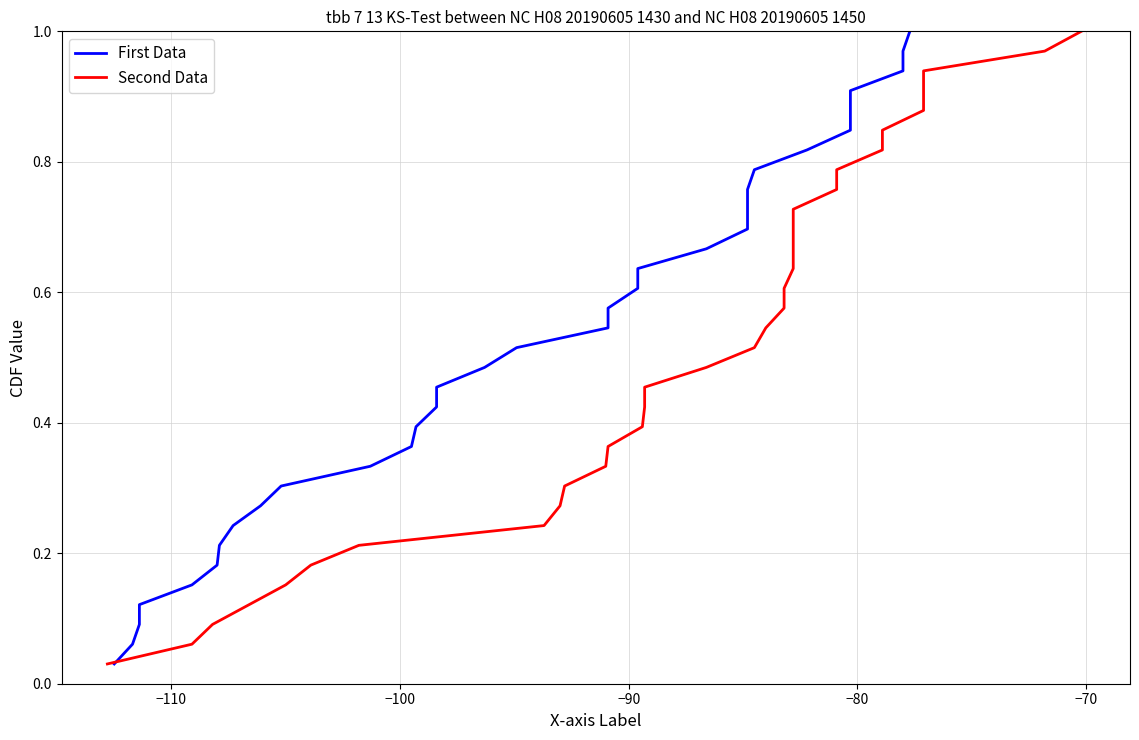

True or false: Second Data has more than 0 points higher than both neighbors.

False